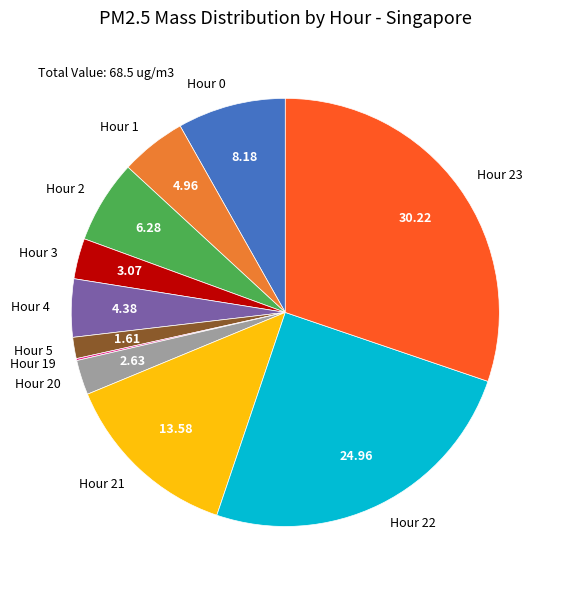

Does any single category account for the majority?

No